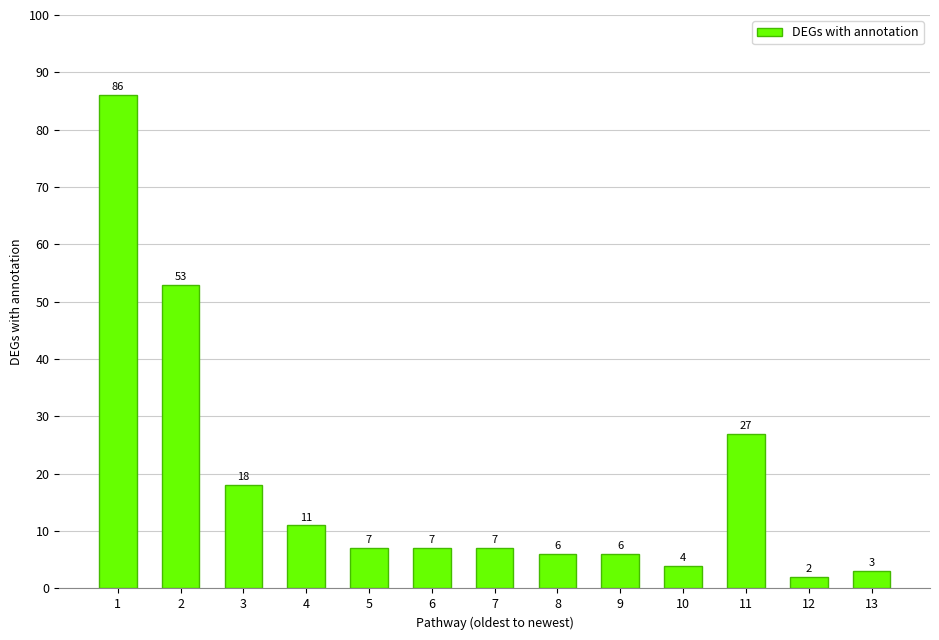

Reading left to right, transcribe all the data shown in this chart.

86	53	18	11	7	7	7	6	6	4	27	2	3